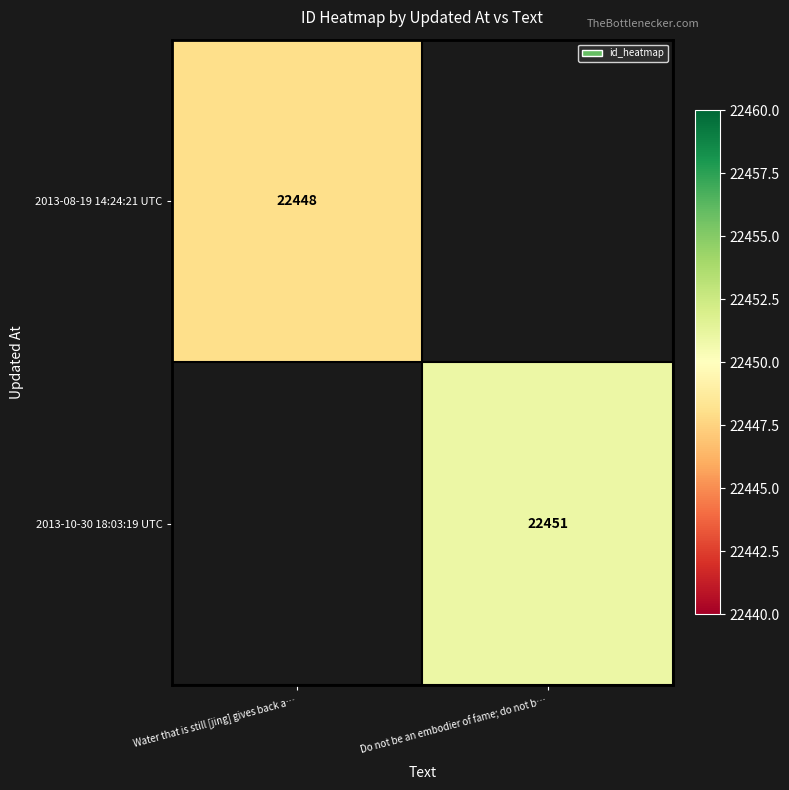

Between Water that is still [jing] gives back a… and Do not be an embodier of fame; do not b…, which is larger?

Do not be an embodier of fame; do not b…